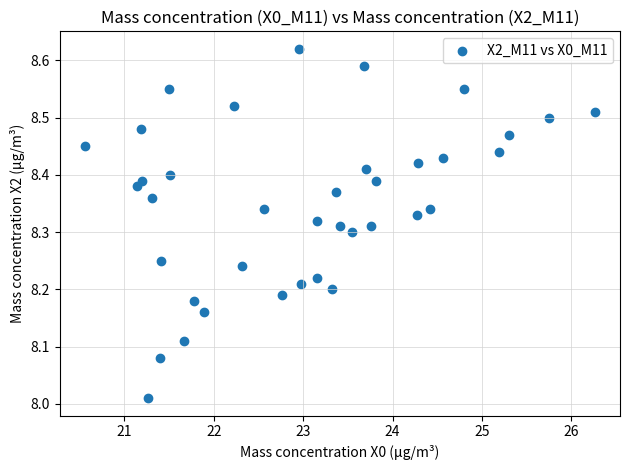

What is the range of Y values (max minus min)?

0.6